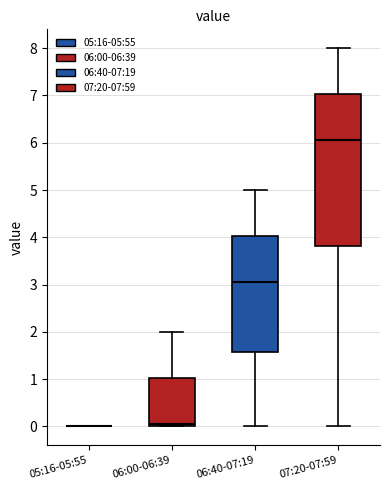

Which box is the tallest, from its lower edge to its upper edge?

07:20-07:59